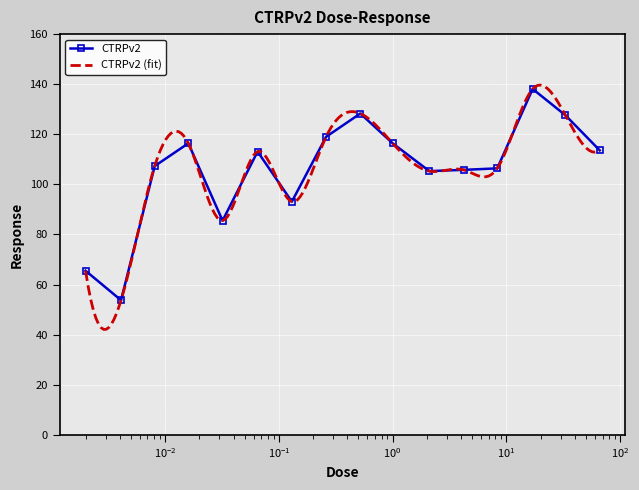

How many interior local peaks (higher than both neighbors) does the data have?

4